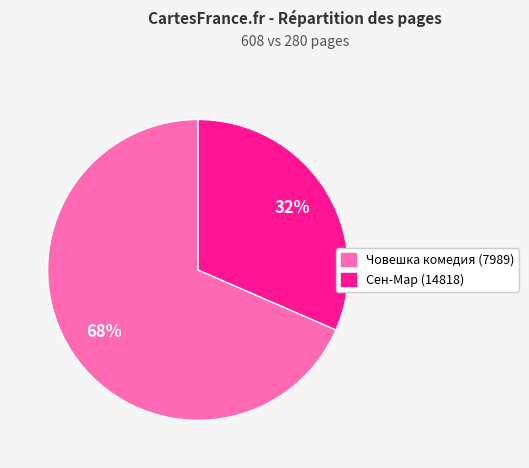

How many slices are in this pie chart?

2